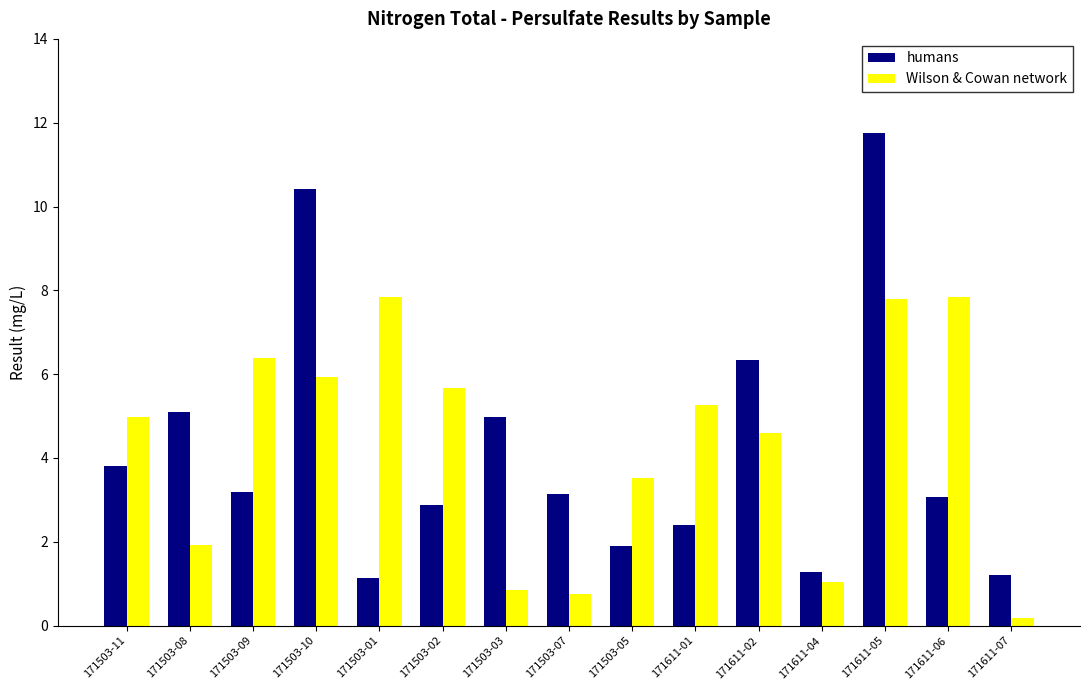

List the series in order of their overall mean, highest first.

Wilson & Cowan network, humans